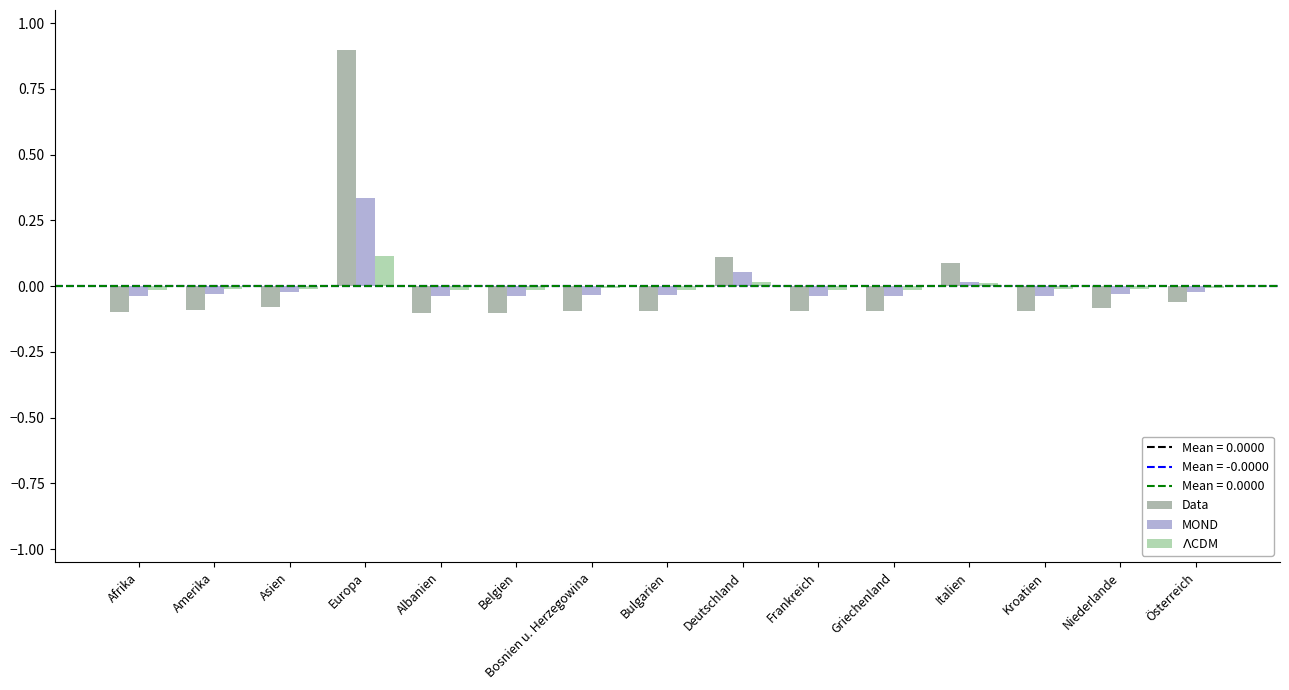

What is the label of the 5th bar from the left?

Albanien